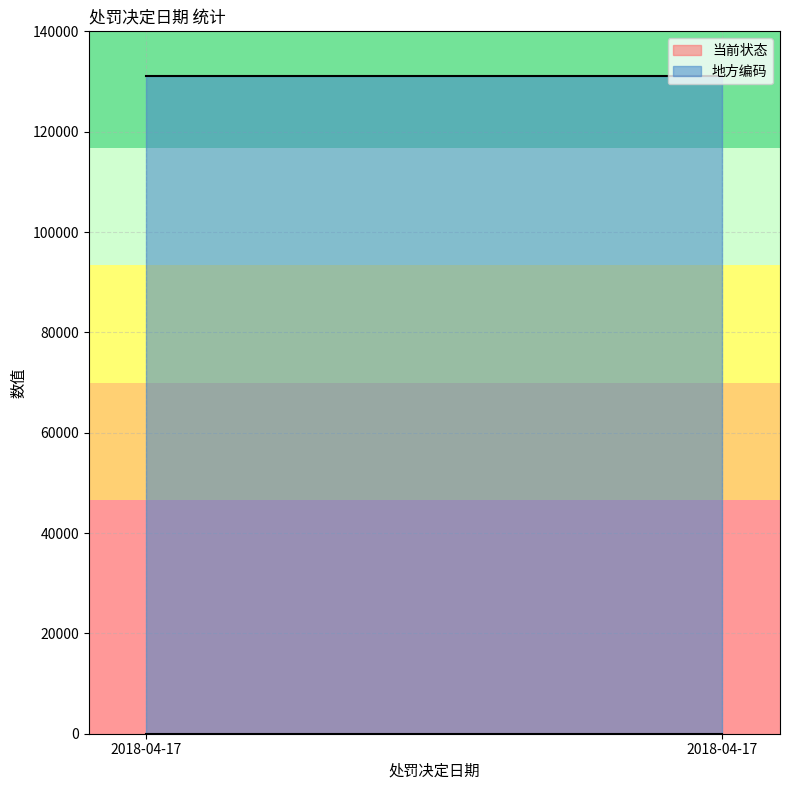

Which series has the largest total across all categories?

地方编码